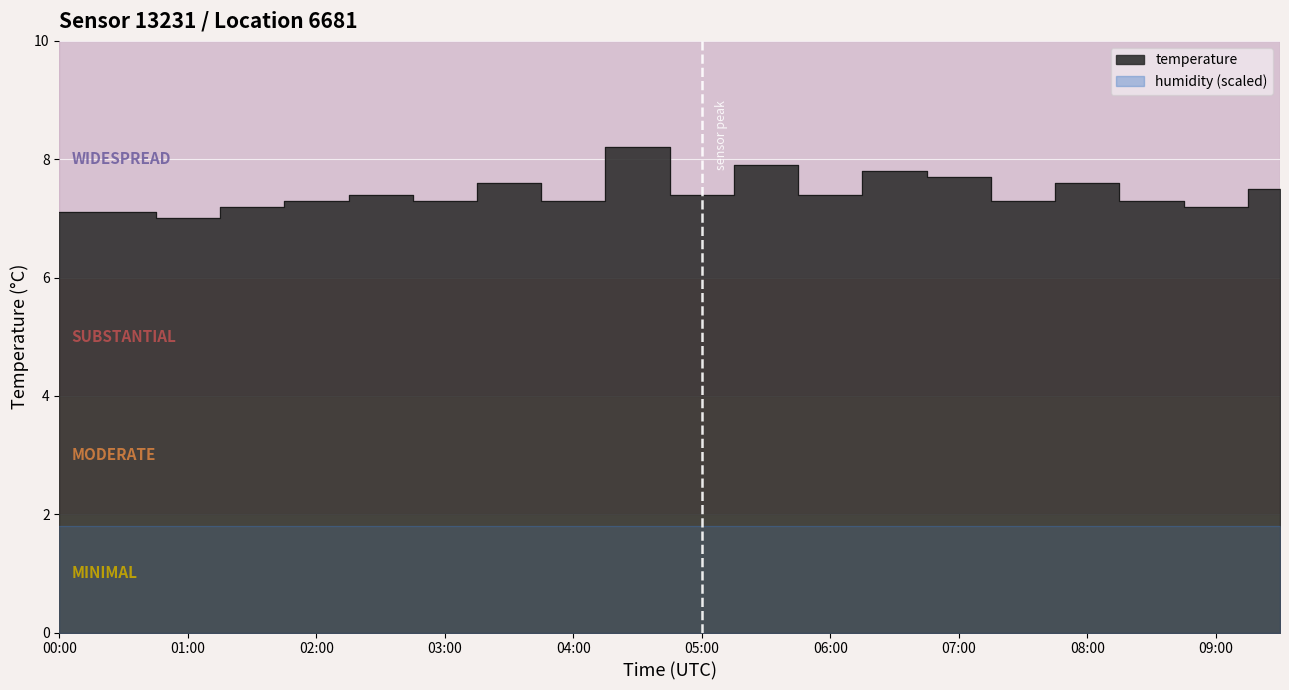

What is the label of the 15th point from the right?

02:30